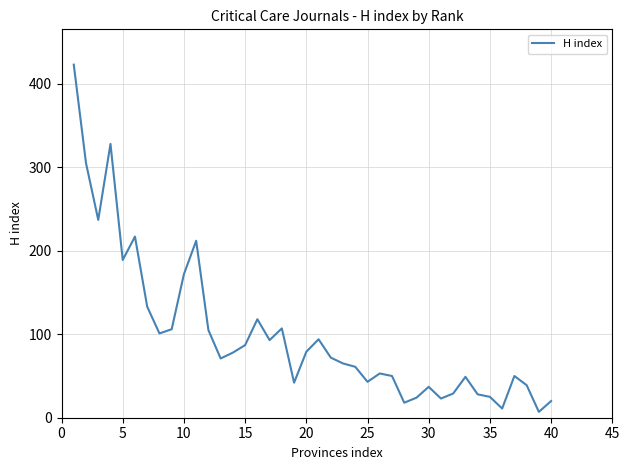

What is the sum of all values?

4001